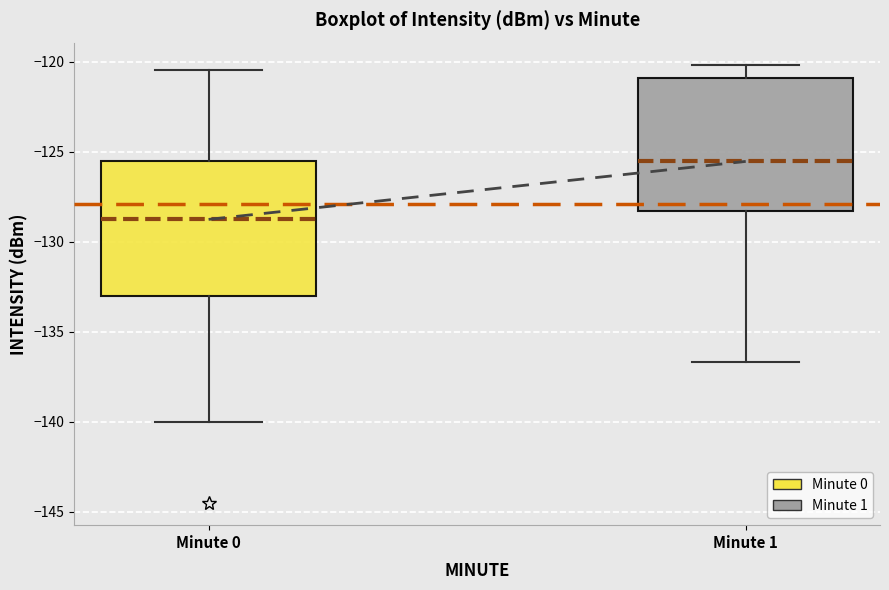

Where does the lower whisker of the box for Minute 0 end on the y-axis? The values are not printed on the chart, so give them approximately, as read against the axis.

-140.0